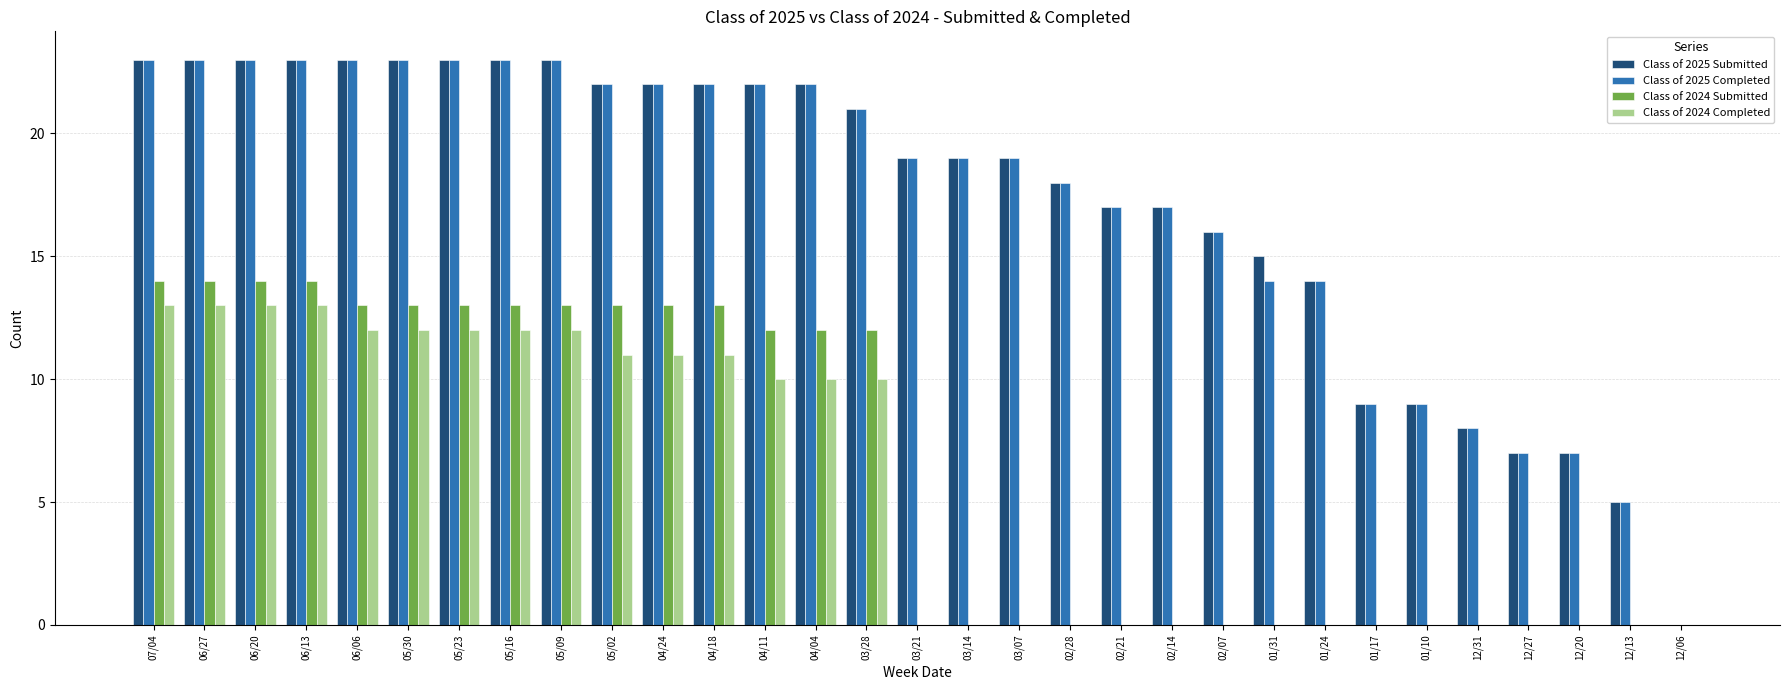

Is the value of Class of 2025 Completed at 05/02 greater than the value of Class of 2024 Completed at 02/07?

Yes